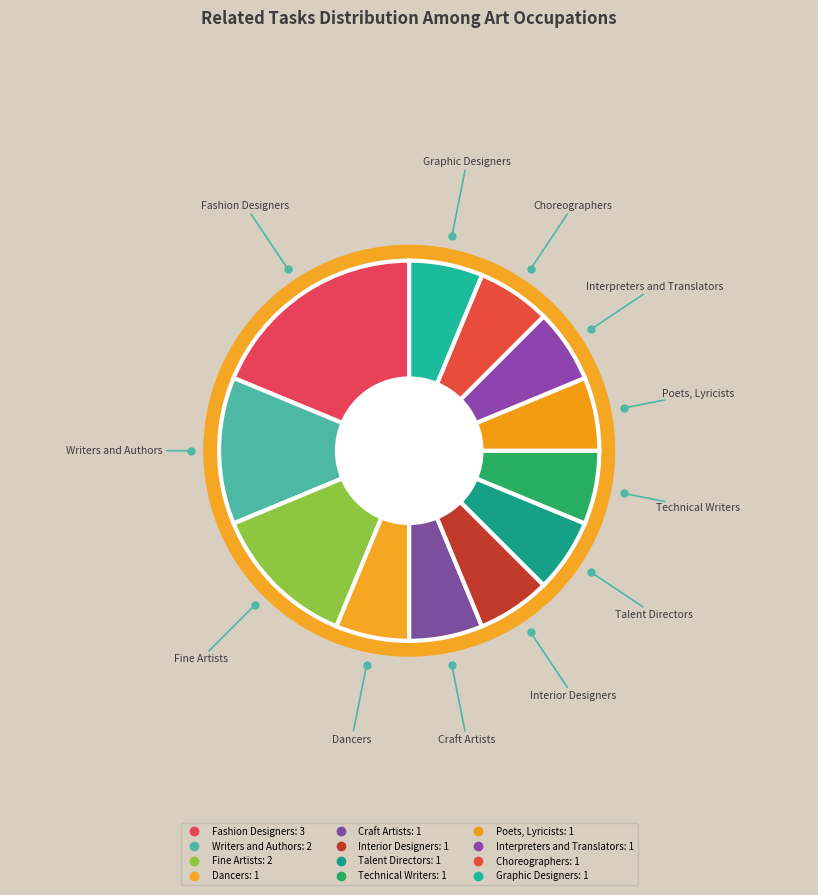

The Dancers slice represents 6% of the pie. True or false?

True